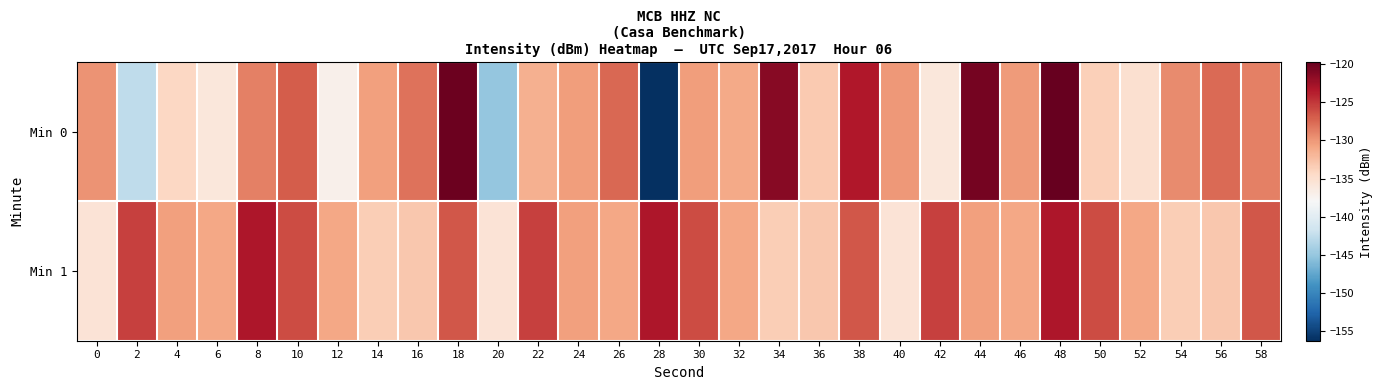

Reading left to right, what are all the values shown in this chart?

Min 0: 0=-129.8	2=-142.6	4=-134.1	6=-136.0	8=-128.7	10=-126.9	12=-137.0	14=-130.5	16=-128.0	18=-120.0	20=-145.0	22=-131.5	24=-130.3	26=-127.4	28=-156.3	30=-130.3	32=-131.0	34=-121.3	36=-133.2	38=-123.3	40=-130.1	42=-136.0	44=-120.5	46=-130.2	48=-119.7	50=-133.6	52=-135.1	54=-129.3	56=-127.6	58=-128.8
Min 1: 0=-135.5	2=-125.5	4=-130.4	6=-130.9	8=-123.2	10=-126.0	12=-130.9	14=-133.4	16=-133.0	18=-126.7	20=-135.5	22=-125.5	24=-130.4	26=-130.9	28=-123.2	30=-126.0	32=-130.9	34=-133.4	36=-133.0	38=-126.7	40=-135.5	42=-125.5	44=-130.4	46=-130.9	48=-123.2	50=-126.0	52=-130.9	54=-133.4	56=-133.0	58=-126.7